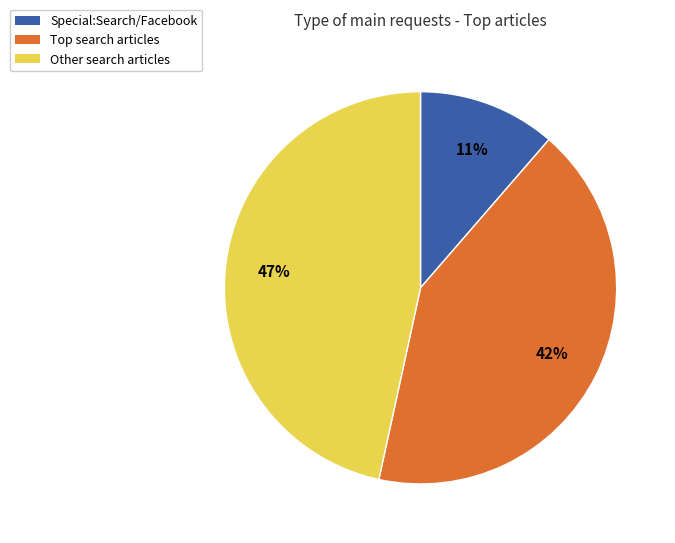

To the nearest percent, what is the average slice percentage?

33%